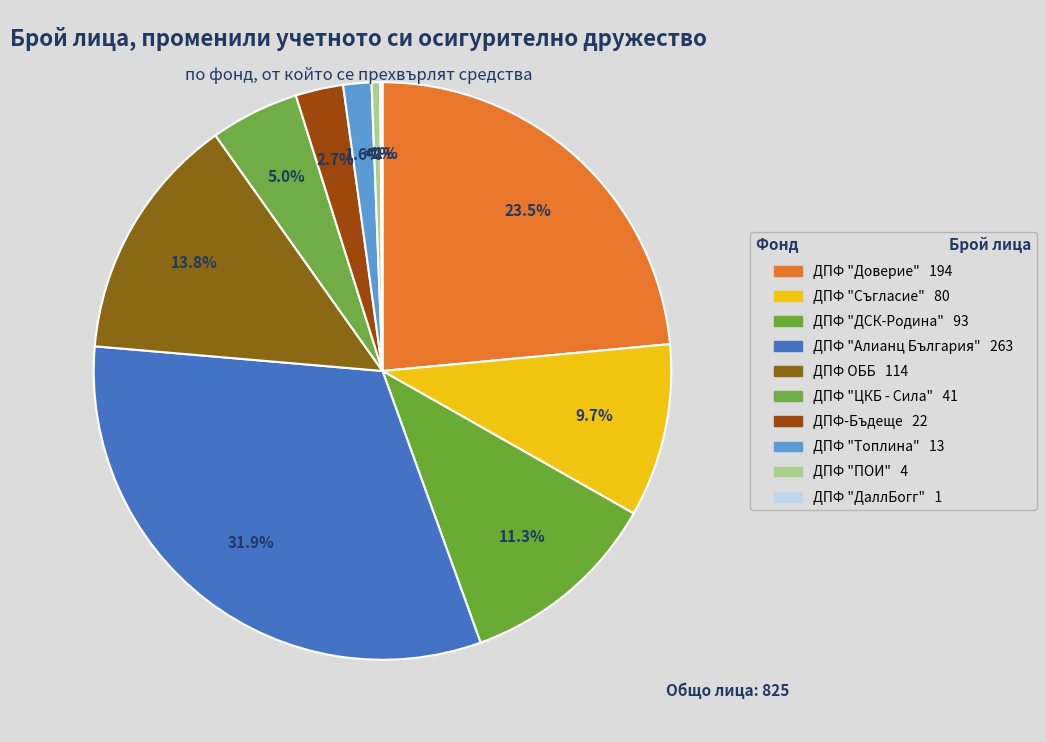

Is there any slice that represents more than half of the pie?

No